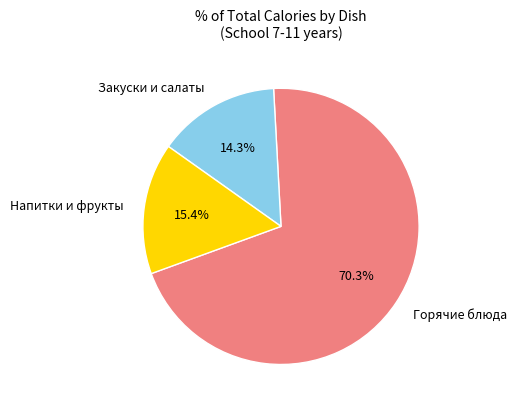

Combined, do Напитки и фрукты and Горячие блюда account for over 50%?

Yes